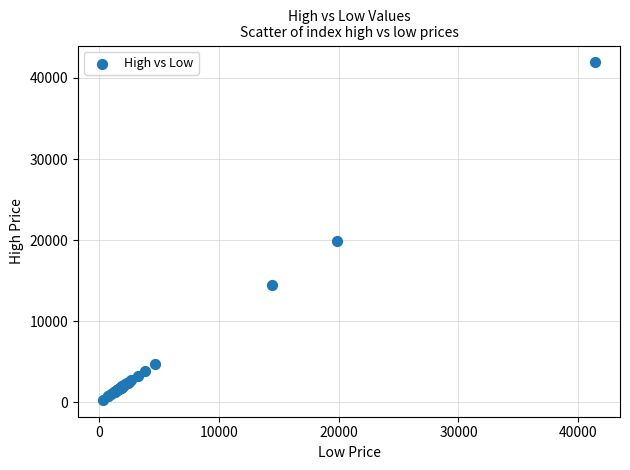

What Y value in the scatter plot is closest to 21115?

19959.1